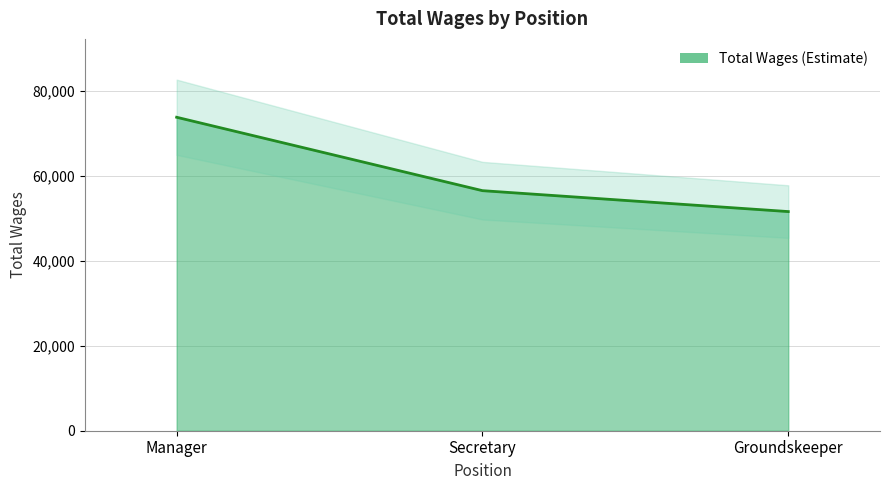

How many data points are less than 56576?

1